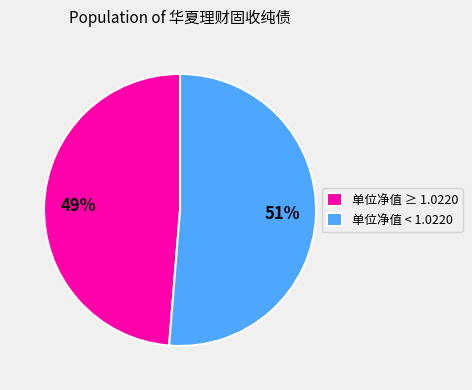

Count the number of slices in the pie.

2